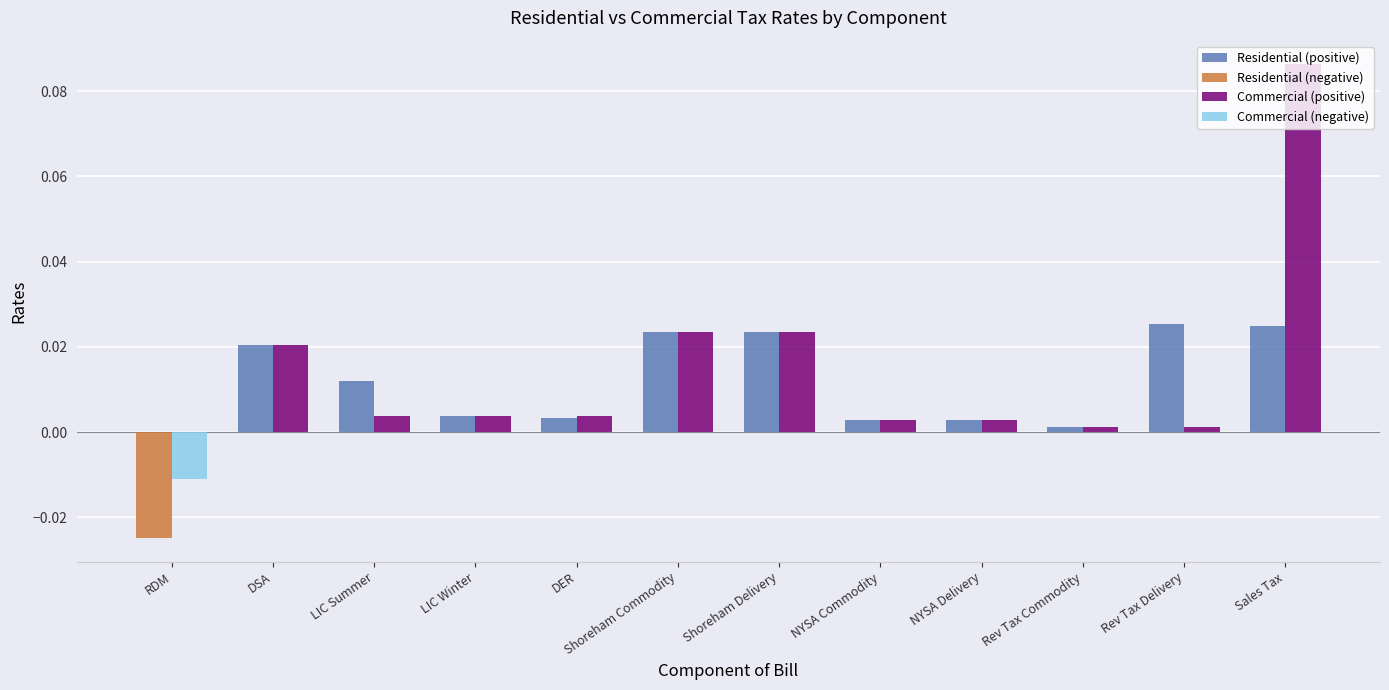

Which label corresponds to the largest value in the chart?

Sales Tax